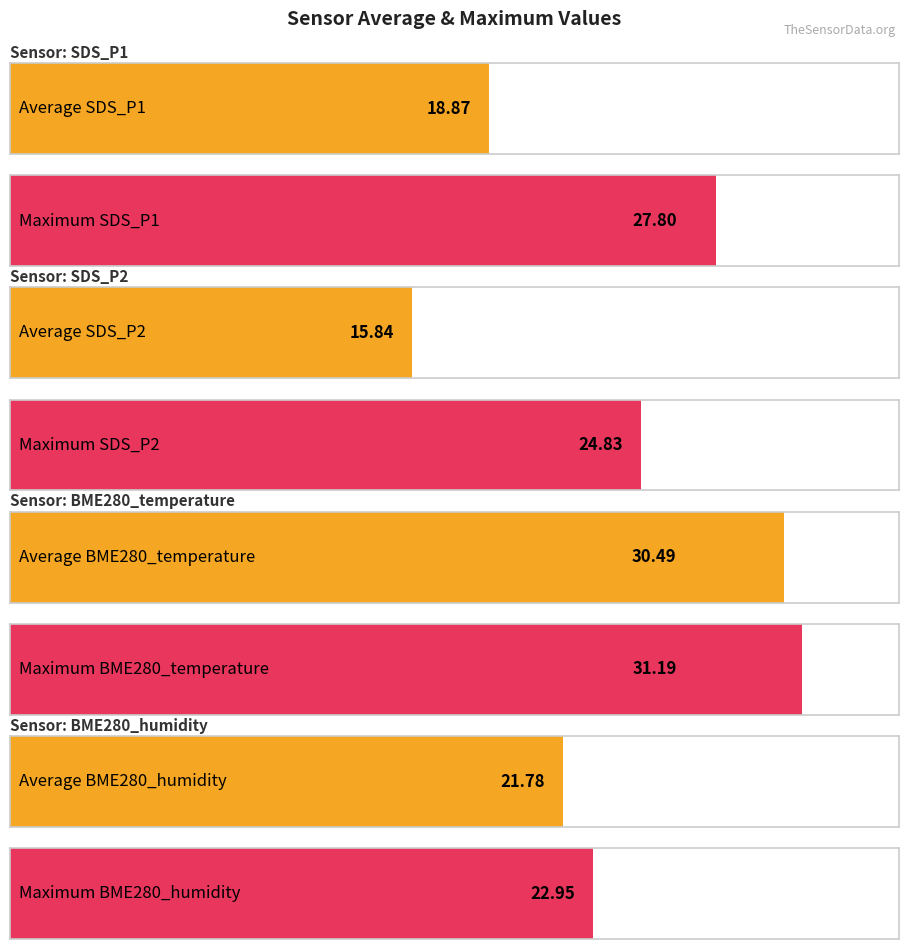

Rank the series by their average value, from highest to lowest.

BME280_temperature, BME280_humidity, SDS_P1, SDS_P2